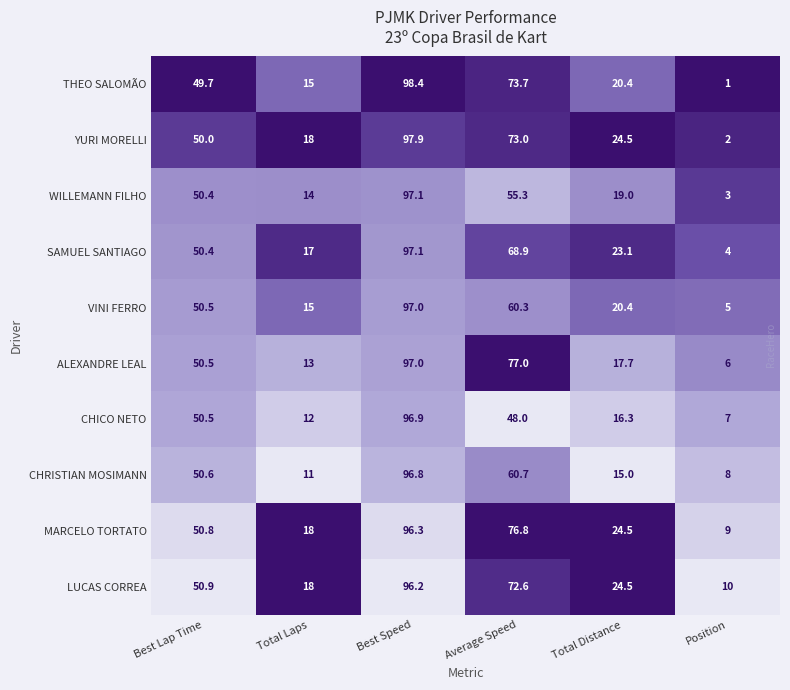

Rank the categories by CHRISTIAN MOSIMANN value from lowest to highest.

Position, Total Laps, Total Distance, Best Lap Time, Average Speed, Best Speed